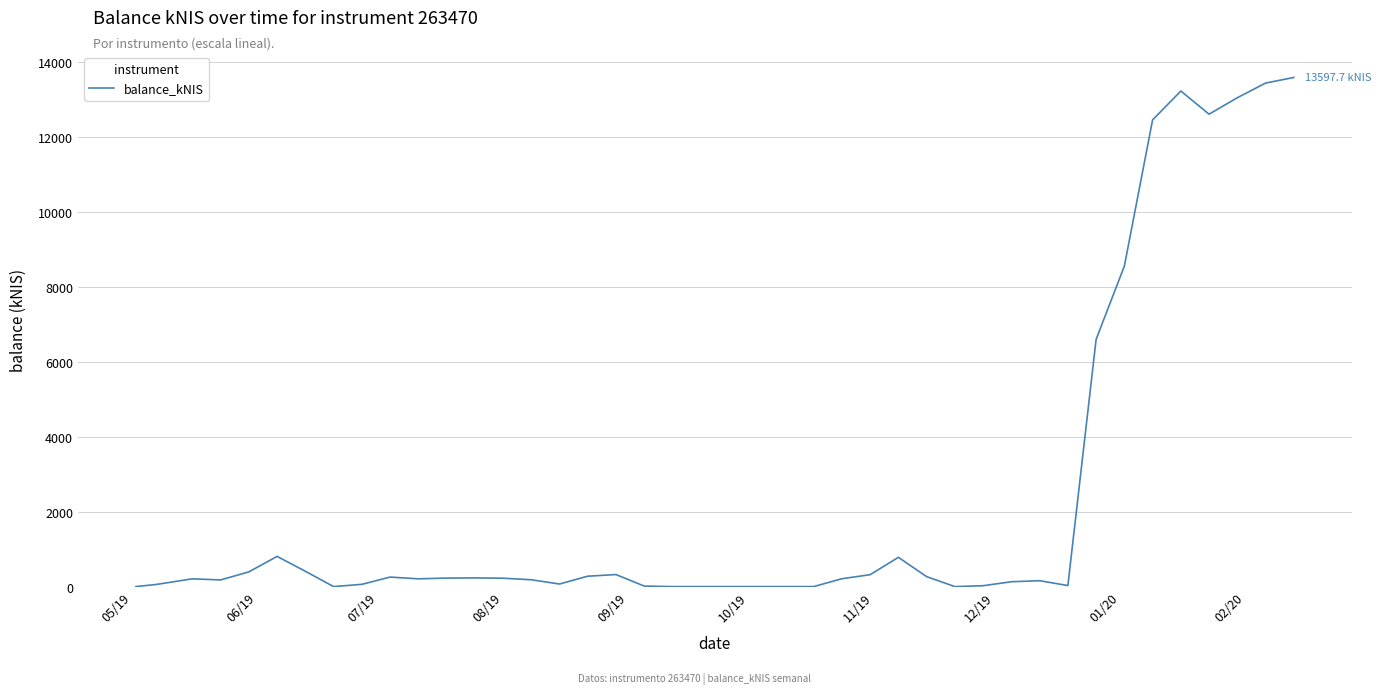

What is the difference between the second highest and second lowest values?

13447.5